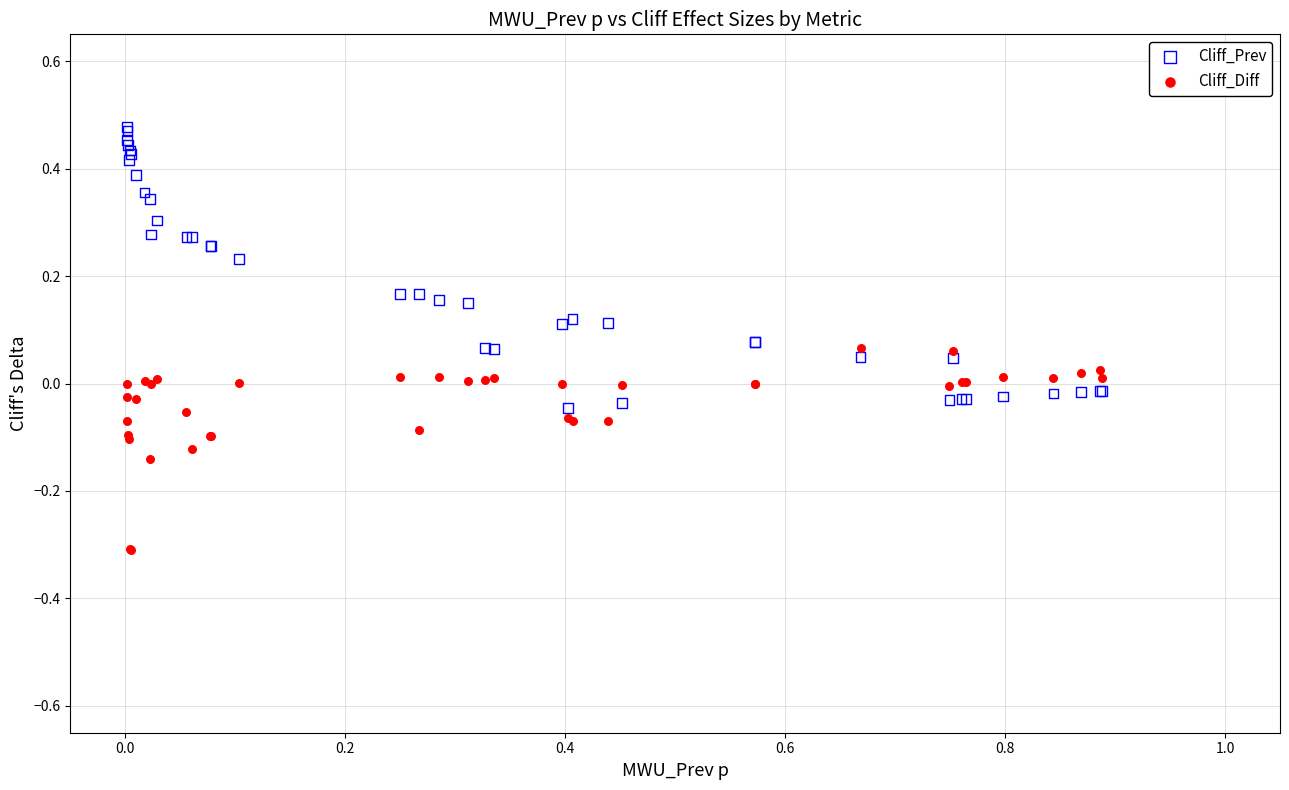

Which series contains the lowest Y value?

Cliff_Diff